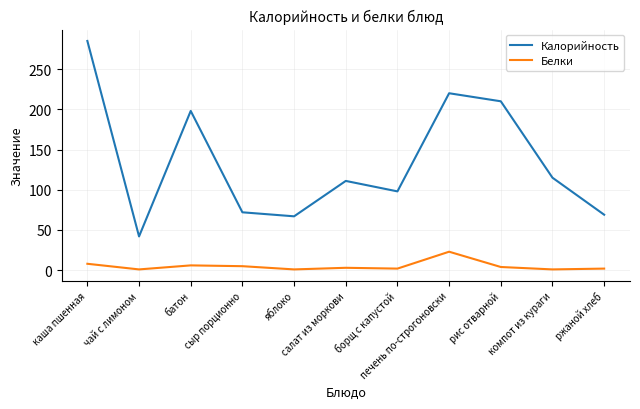

Is it true that Калорийность equals 38 at сыр порционно?

False